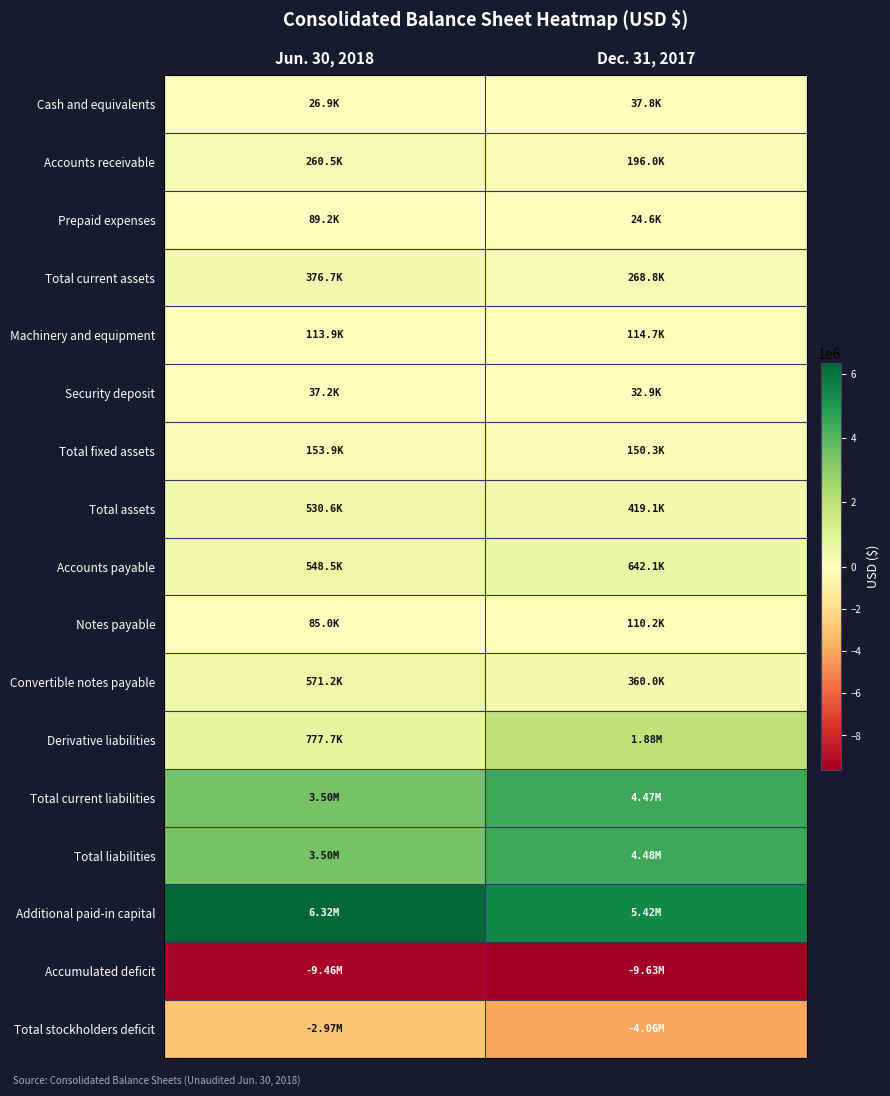

Reading left to right, list all the values displayed in this chart.

Cash and equivalents: Jun. 30, 2018=26949	Dec. 31, 2017=37771
Accounts receivable: Jun. 30, 2018=260528	Dec. 31, 2017=196030
Prepaid expenses: Jun. 30, 2018=89219	Dec. 31, 2017=24628
Total current assets: Jun. 30, 2018=376696	Dec. 31, 2017=268807
Machinery and equipment: Jun. 30, 2018=113938	Dec. 31, 2017=114677
Security deposit: Jun. 30, 2018=37220	Dec. 31, 2017=32850
Total fixed assets: Jun. 30, 2018=153940	Dec. 31, 2017=150309
Total assets: Jun. 30, 2018=530636	Dec. 31, 2017=419116
Accounts payable: Jun. 30, 2018=548460	Dec. 31, 2017=642059
Notes payable: Jun. 30, 2018=85000	Dec. 31, 2017=110225
Convertible notes payable: Jun. 30, 2018=571241	Dec. 31, 2017=359953
Derivative liabilities: Jun. 30, 2018=777664	Dec. 31, 2017=1879930
Total current liabilities: Jun. 30, 2018=3496064	Dec. 31, 2017=4473195
Total liabilities: Jun. 30, 2018=3498628	Dec. 31, 2017=4479713
Additional paid-in capital: Jun. 30, 2018=6322655	Dec. 31, 2017=5417266
Accumulated deficit: Jun. 30, 2018=-9458990	Dec. 31, 2017=-9626224
Total stockholders deficit: Jun. 30, 2018=-2967992	Dec. 31, 2017=-4060597